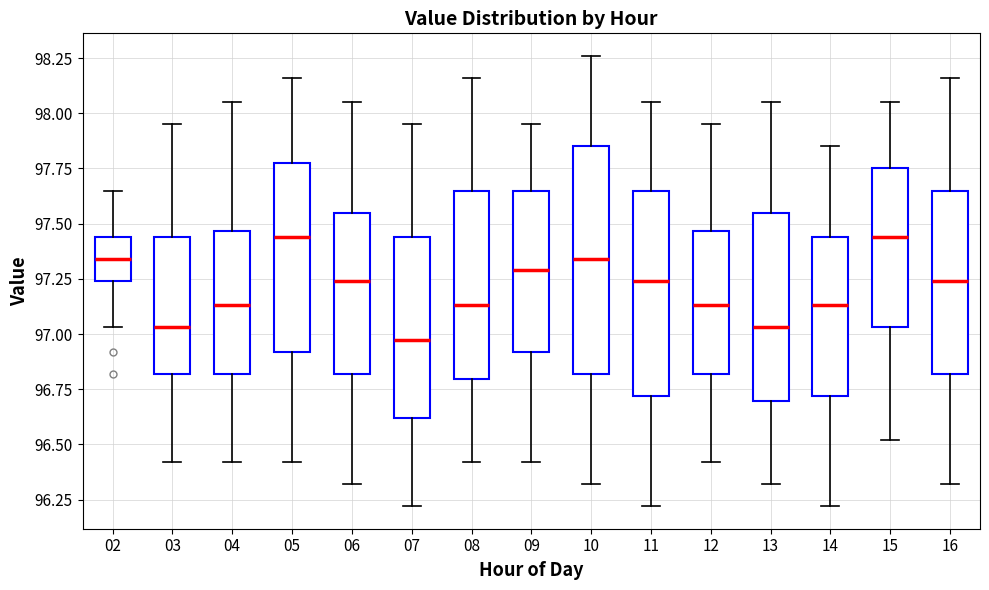

Reading left to right, transcribe this box plot: for each box, give where its median line is, the range the box spans, and where its two whiskers end, as read against the y-axis. The values are not printed on the chart, so give them approximately, as read against the axis.

02: median 97.35, box 97.25 to 97.45, whiskers 97.05 to 97.65
03: median 97.05, box 96.80 to 97.45, whiskers 96.40 to 97.95
04: median 97.15, box 96.80 to 97.45, whiskers 96.40 to 98.05
05: median 97.45, box 96.90 to 97.80, whiskers 96.40 to 98.15
06: median 97.25, box 96.80 to 97.55, whiskers 96.30 to 98.05
07: median 97.00, box 96.60 to 97.45, whiskers 96.20 to 97.95
08: median 97.15, box 96.80 to 97.65, whiskers 96.40 to 98.15
09: median 97.30, box 96.90 to 97.65, whiskers 96.40 to 97.95
10: median 97.35, box 96.80 to 97.85, whiskers 96.30 to 98.25
11: median 97.25, box 96.70 to 97.65, whiskers 96.20 to 98.05
12: median 97.15, box 96.80 to 97.45, whiskers 96.40 to 97.95
13: median 97.05, box 96.70 to 97.55, whiskers 96.30 to 98.05
14: median 97.15, box 96.70 to 97.45, whiskers 96.20 to 97.85
15: median 97.45, box 97.05 to 97.75, whiskers 96.50 to 98.05
16: median 97.25, box 96.80 to 97.65, whiskers 96.30 to 98.15